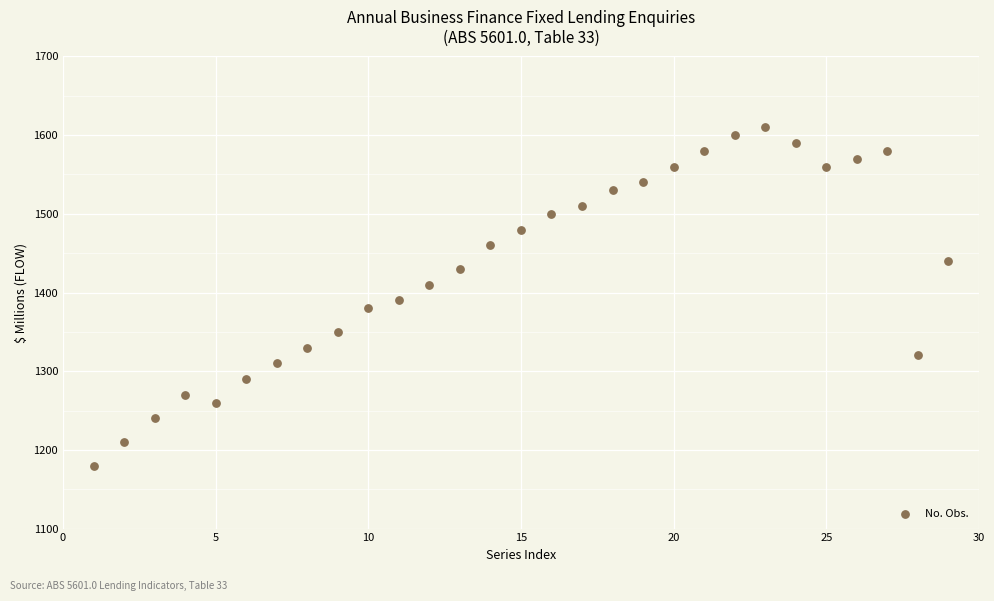

What is the range of Y values (max minus min)?

430